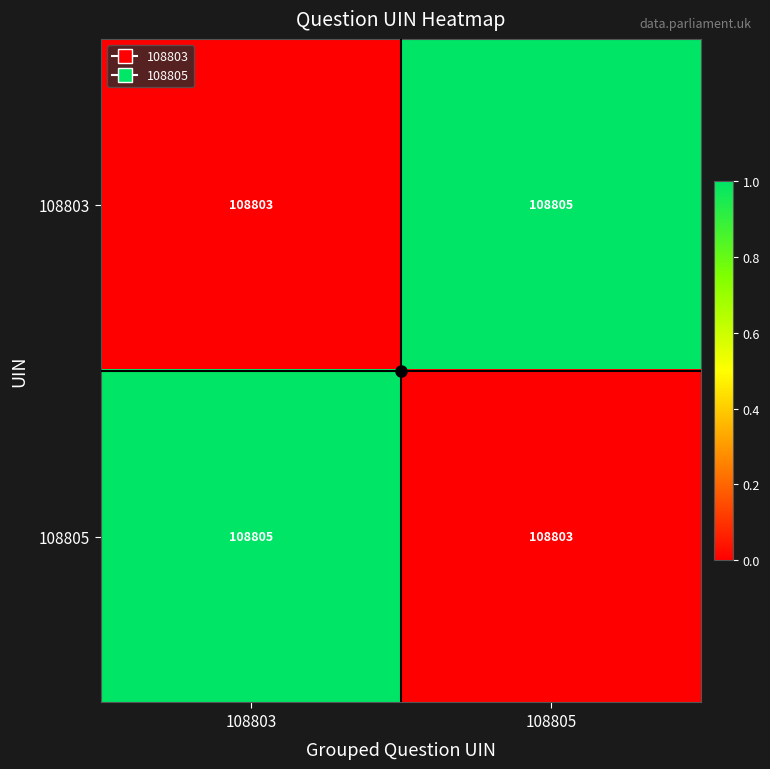

What is the total value across all series at 108805?

217608